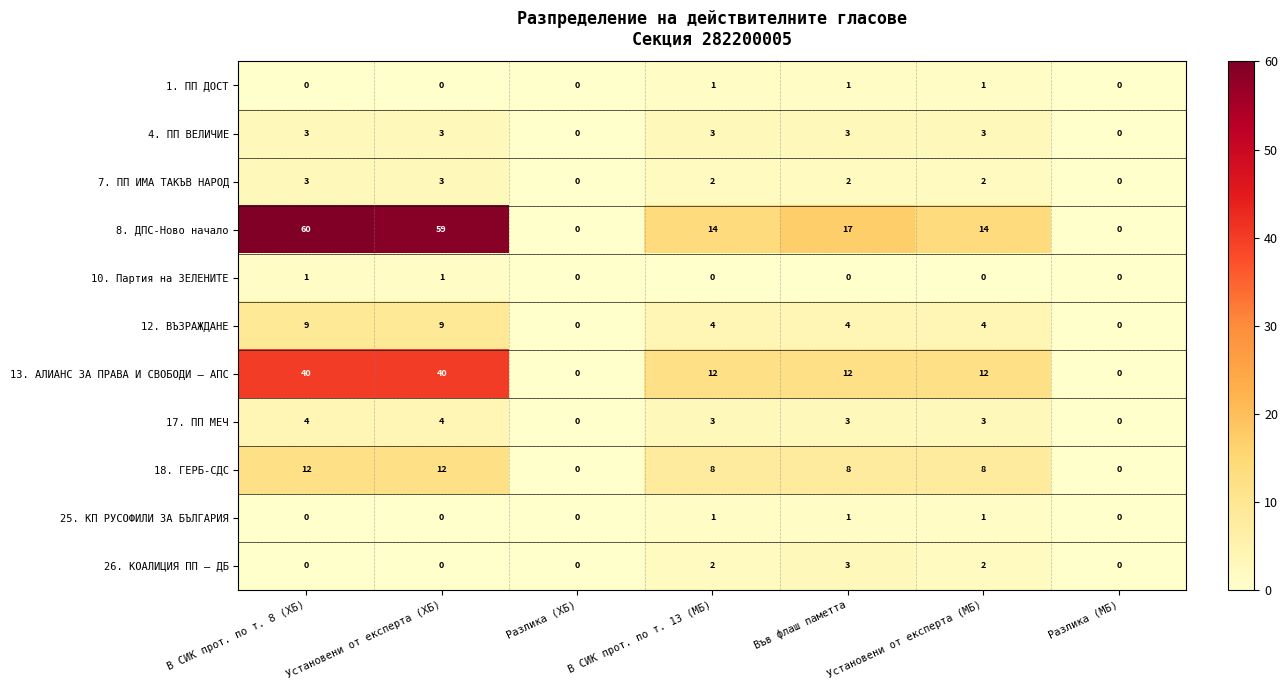

What is the maximum value for 17. ПП МЕЧ?

4